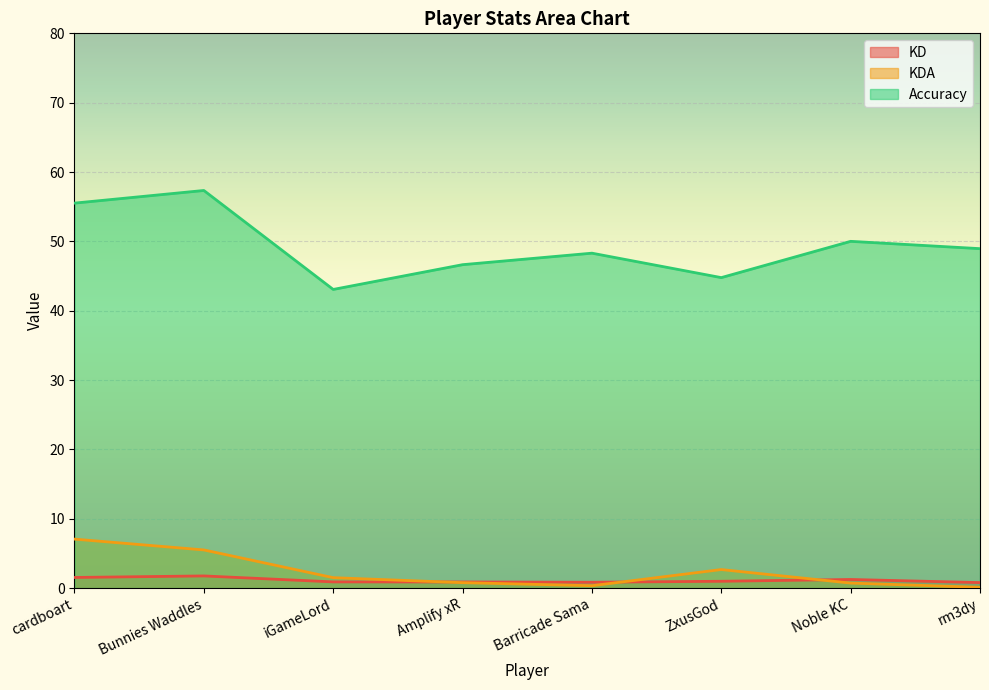

Rank the series by their maximum value, from lowest to highest.

KD, KDA, Accuracy